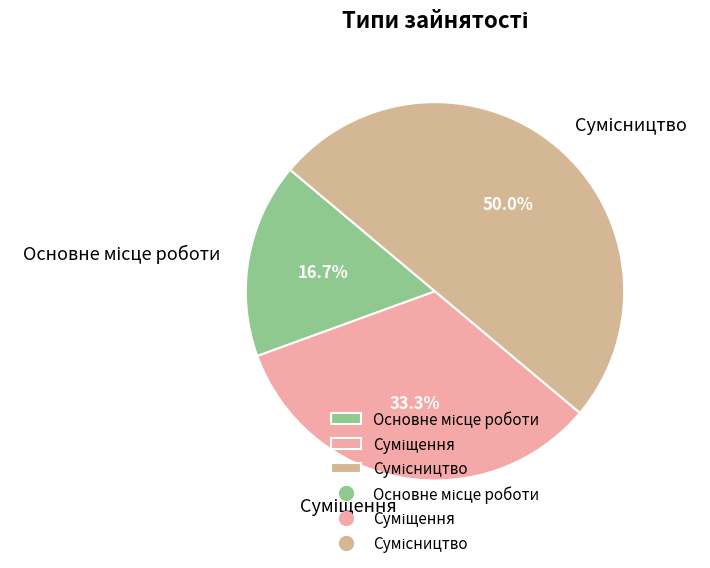

To the nearest percent, what is the combined percentage of Основне місце роботи and Сумісництво?

67%